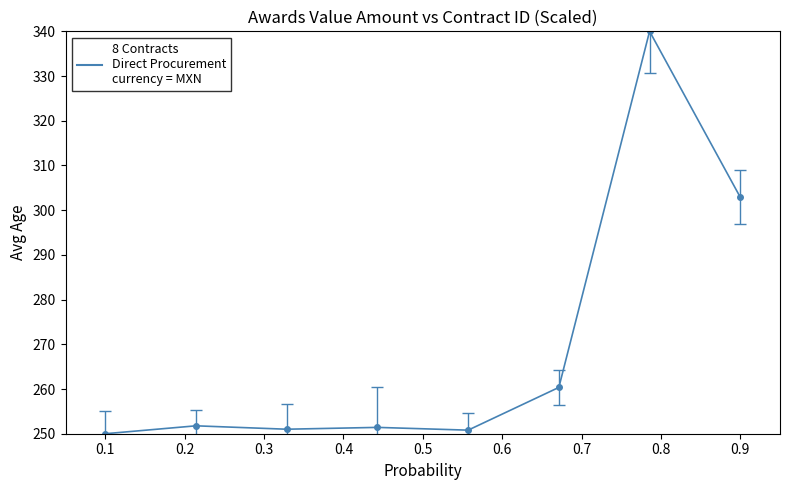

What is the smallest value displayed?

250.0